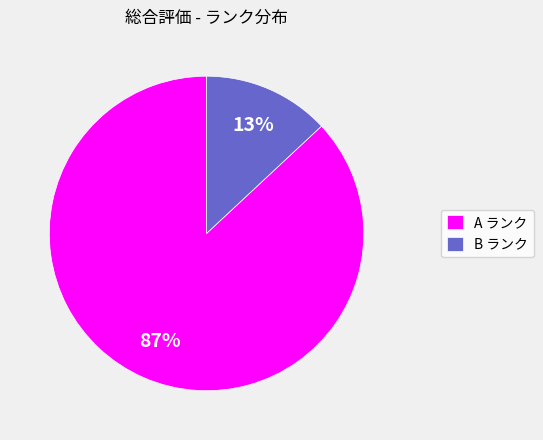

True or false: B accounts for 13% of the total.

True